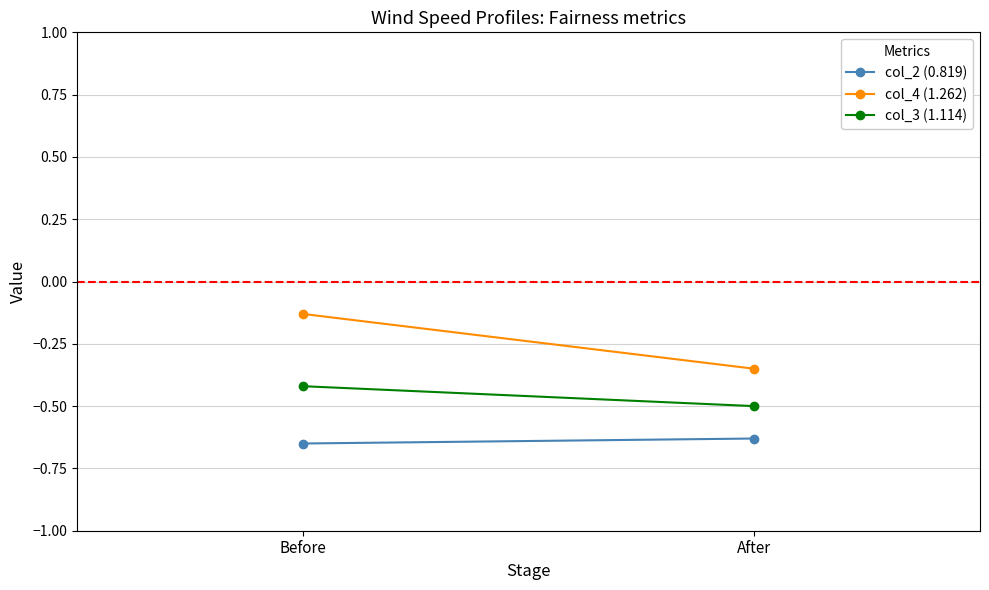

How many series are shown in this chart?

3